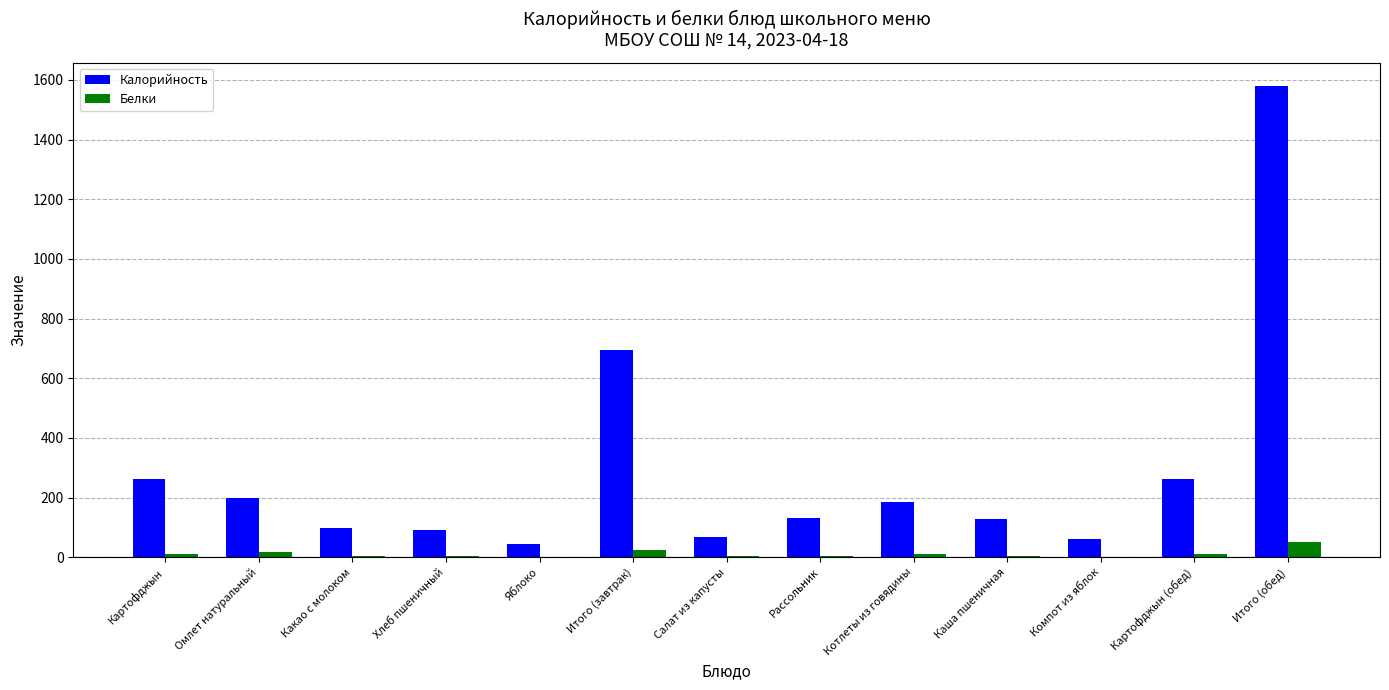

At which category is the sum across all series the highest?

Итого (обед)